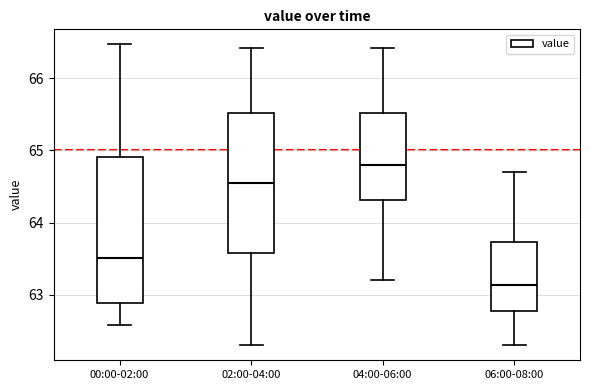

Reading left to right, read every box against the y-axis: the position of its median line, the range the box covers, and the ends of its whiskers. The values are not printed on the chart, so give them approximately, as read against the axis.

00:00-02:00: median 63.5, box 62.9 to 64.9, whiskers 62.6 to 66.5
02:00-04:00: median 64.6, box 63.6 to 65.5, whiskers 62.3 to 66.4
04:00-06:00: median 64.8, box 64.3 to 65.5, whiskers 63.2 to 66.4
06:00-08:00: median 63.1, box 62.8 to 63.7, whiskers 62.3 to 64.7